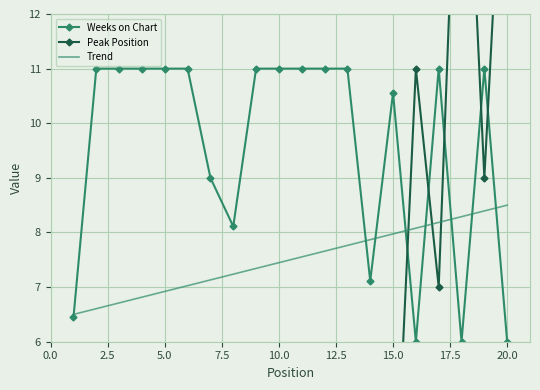

True or false: Weeks on Chart has a value of 11.0 at 10.0.

True